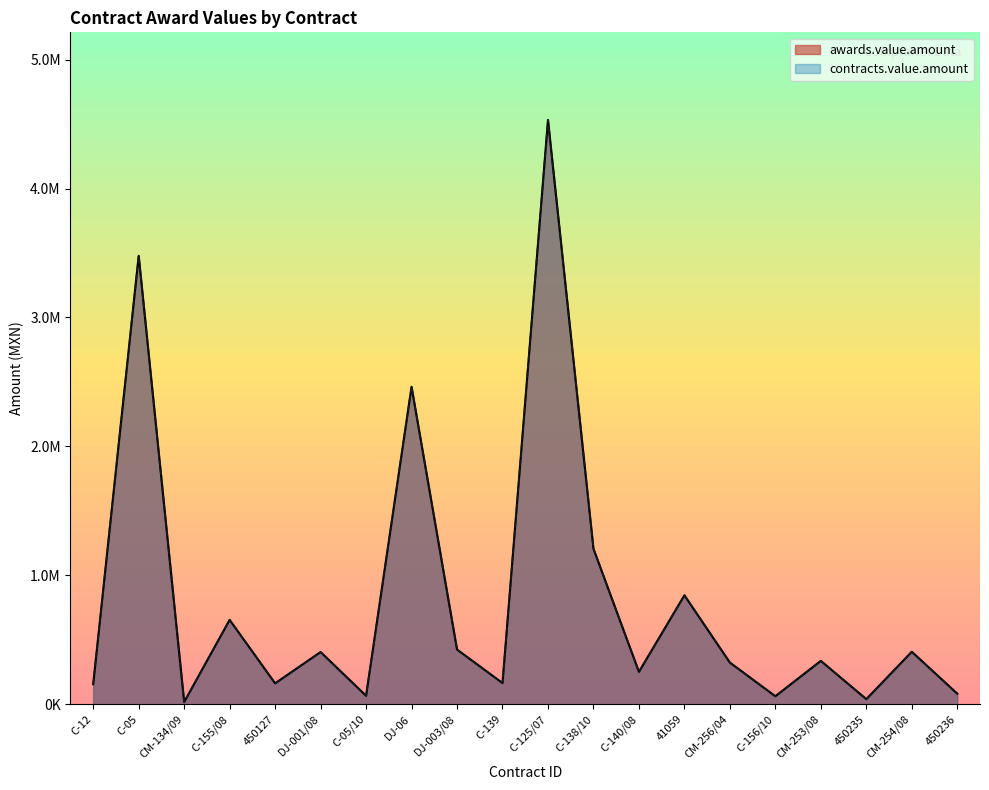

Reading left to right, what are all the values shown in this chart?

awards.value.amount: 155520.0	3478260.9	17241.4	654310.3	162030.8	404756.9	65431.0	2462365.4	424238.6	164347.8	4532149.6	1206206.9	251087.0	844827.5	323089.2	62000.0	336400.8	39315.6	406956.5	81968.7
contracts.value.amount: 155520.0	3478260.9	17241.4	654310.3	162030.8	404756.9	65431.0	2462365.4	424238.6	164347.8	4532149.6	1206206.9	251087.0	844827.5	323089.2	62000.0	336400.8	39315.6	406956.5	81968.7